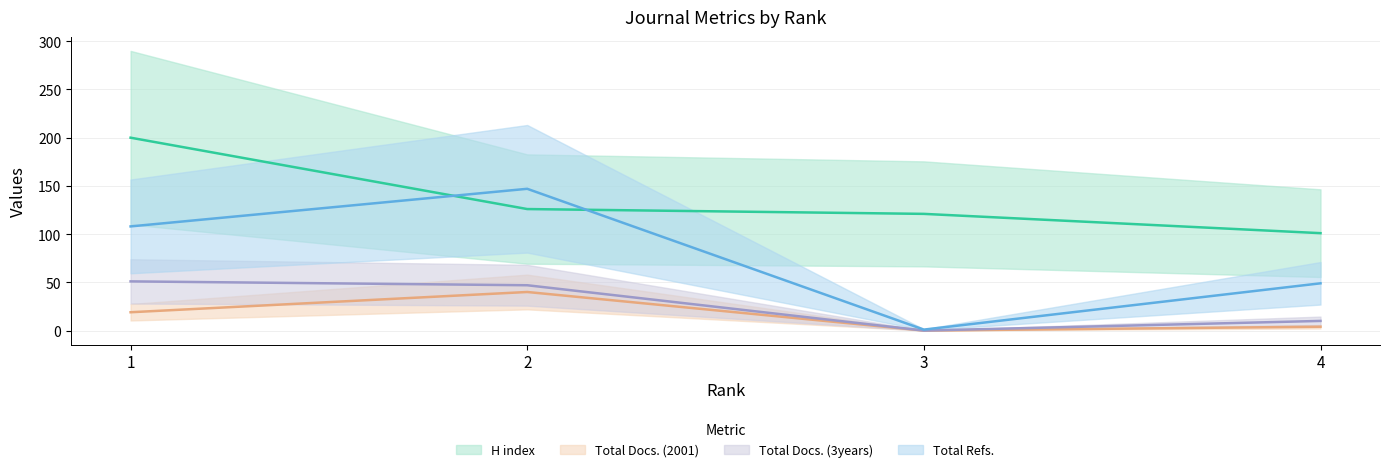

Where do Total Refs. and H index first cross each other?

1 and 2